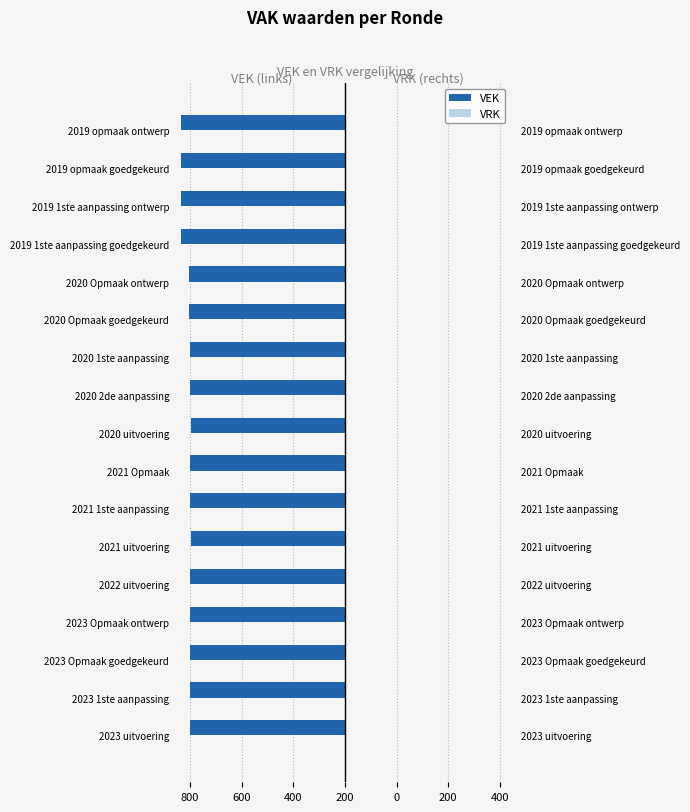

Between 12 and 13, which is larger?

12